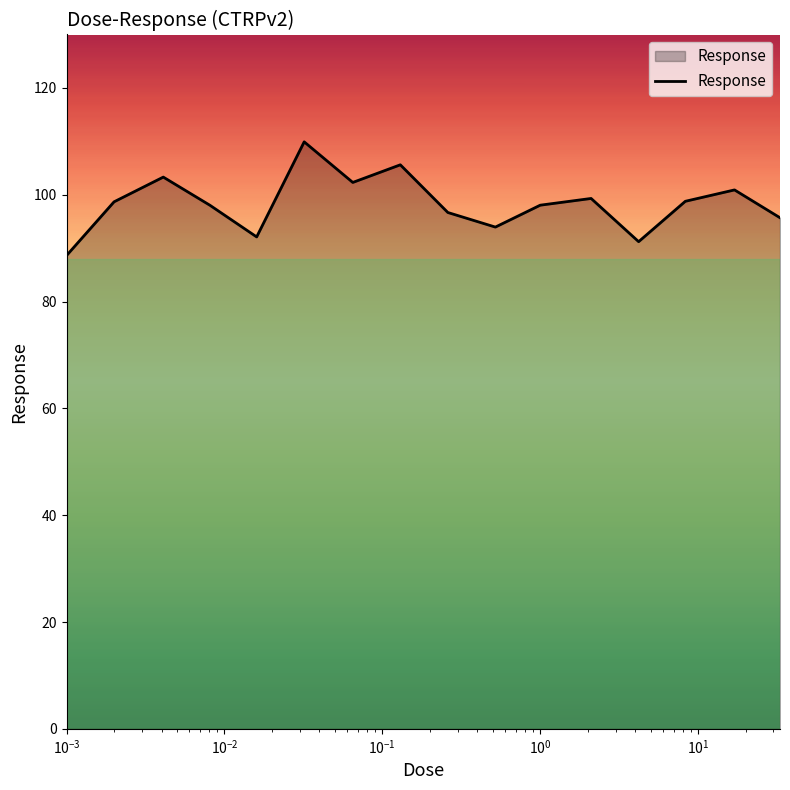

What is the minimum value shown in the chart?

88.6